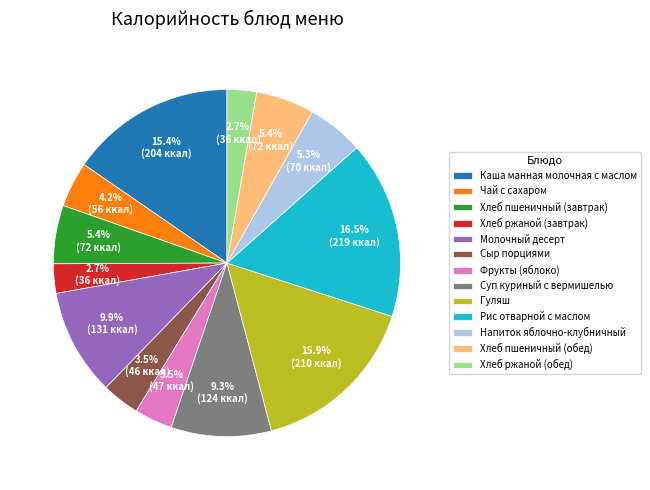

True or false: Хлеб ржаной (завтрак) accounts for 3% of the total.

True